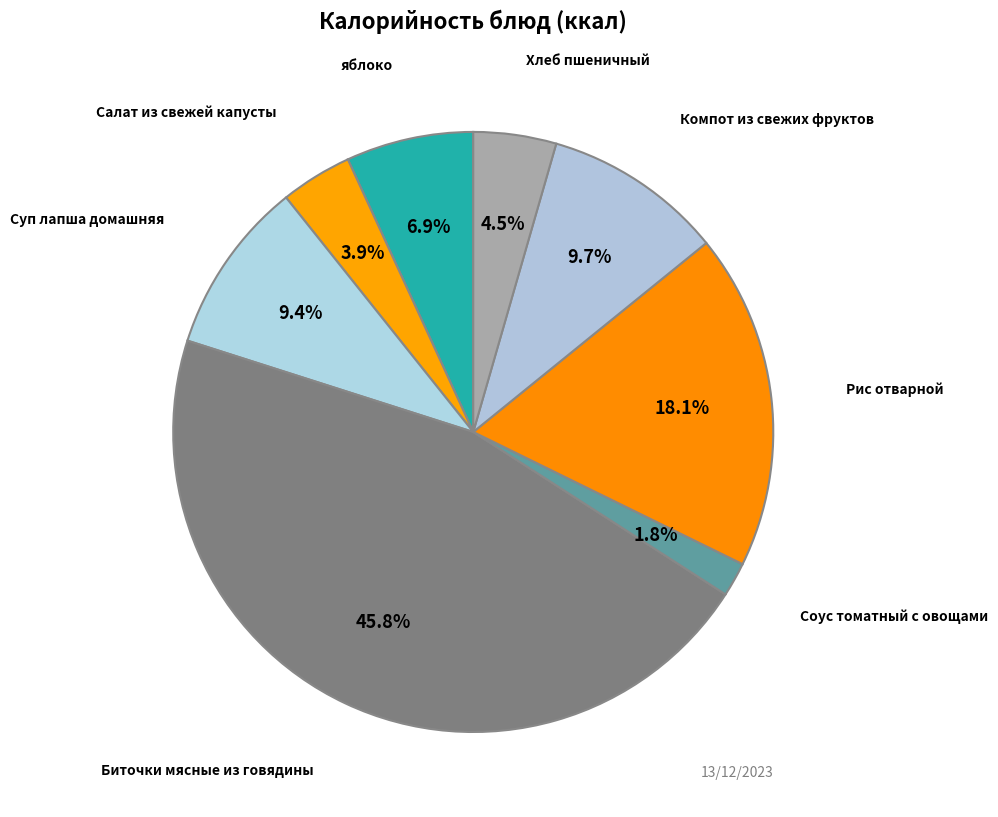

Does any single category account for the majority?

No